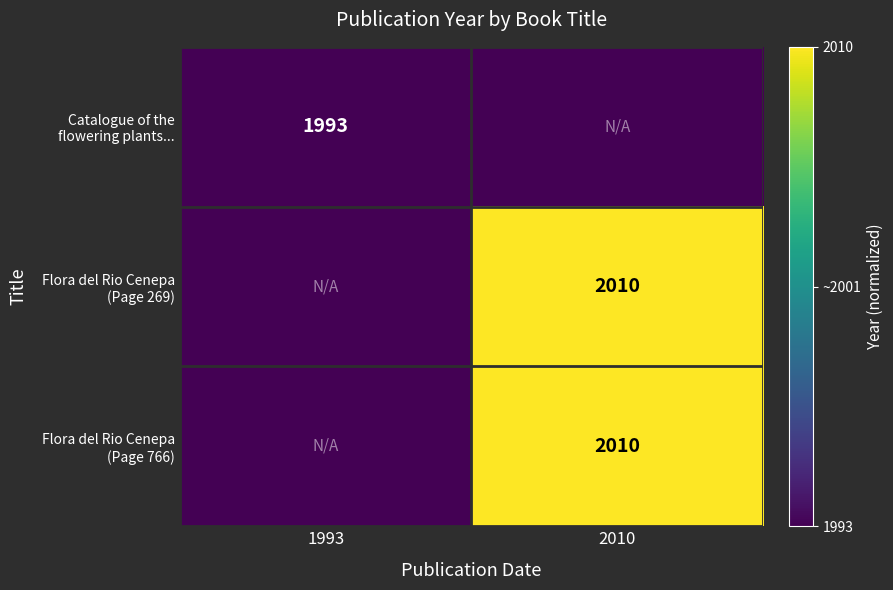

Rank the series at 2010 from lowest to highest value.

Catalogue of the flowering plants..., Flora del Rio Cenepa (Page 269), Flora del Rio Cenepa (Page 766)